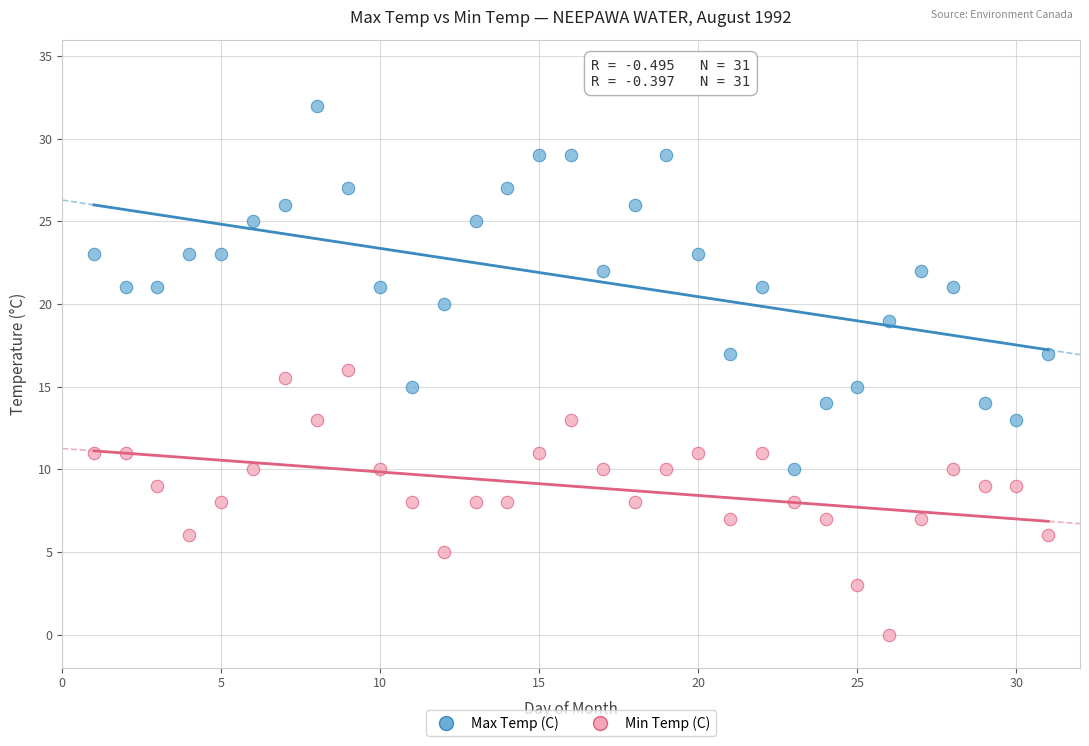

Which series has the widest spread of Y values?

Max Temp (C)